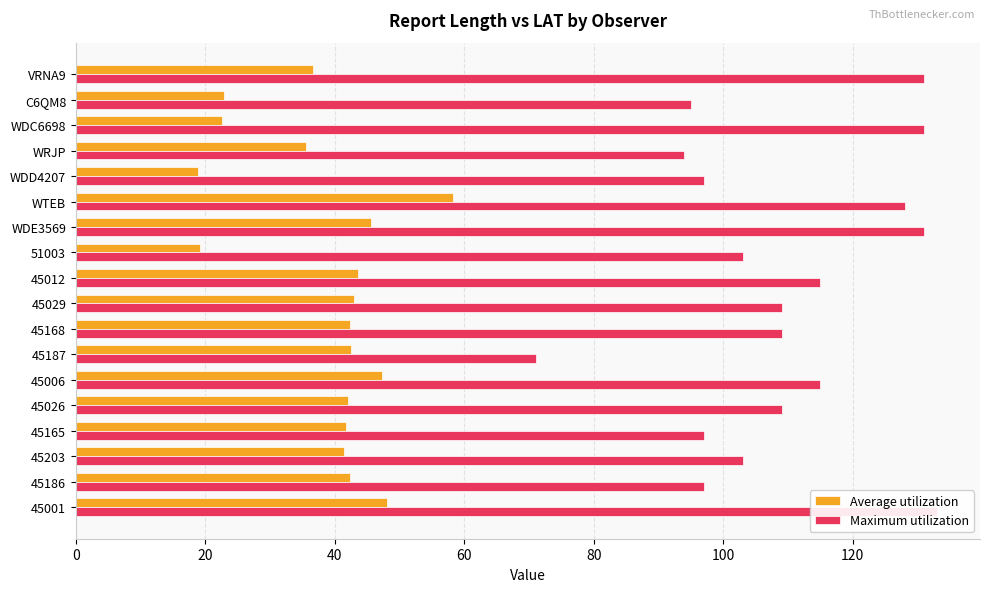

How many bars are there in total?

36